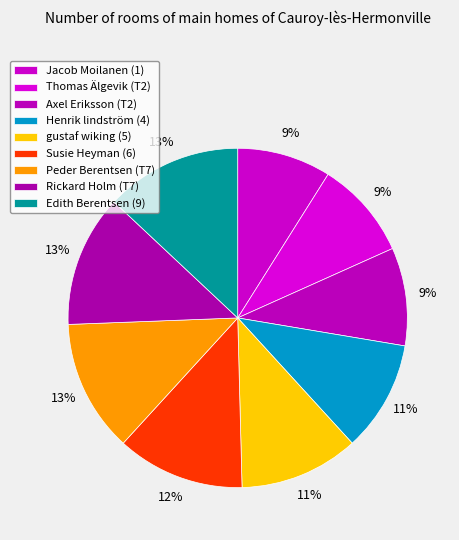

What percentage is the Henrik lindström (4) slice, to the nearest percent?

11%